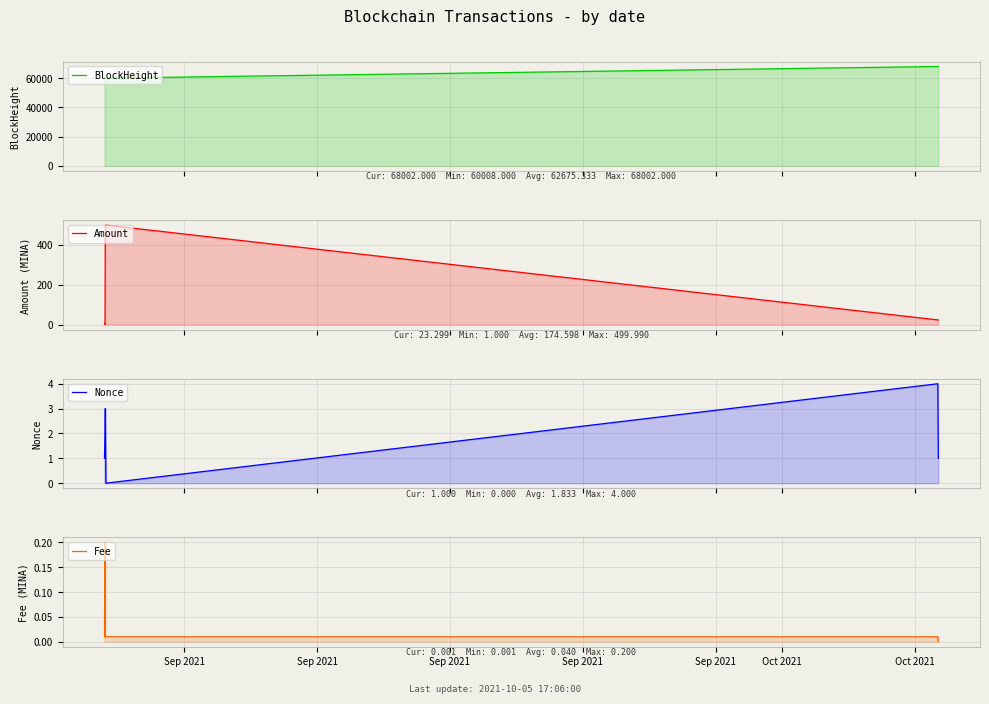

At which label does Nonce first exceed 2?

Sep 2021